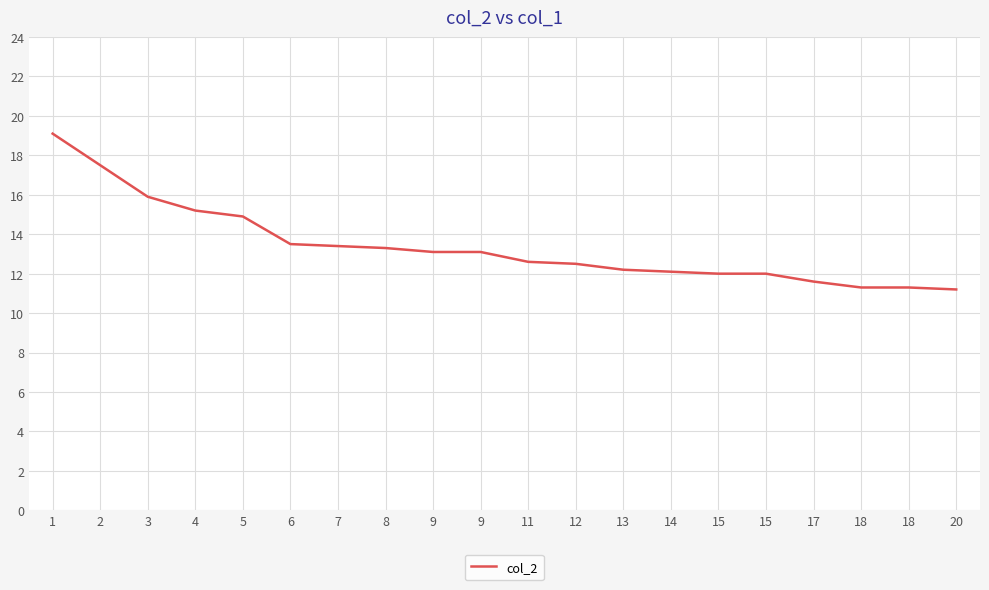

Is it true that the value at 9 is 13.1?

True